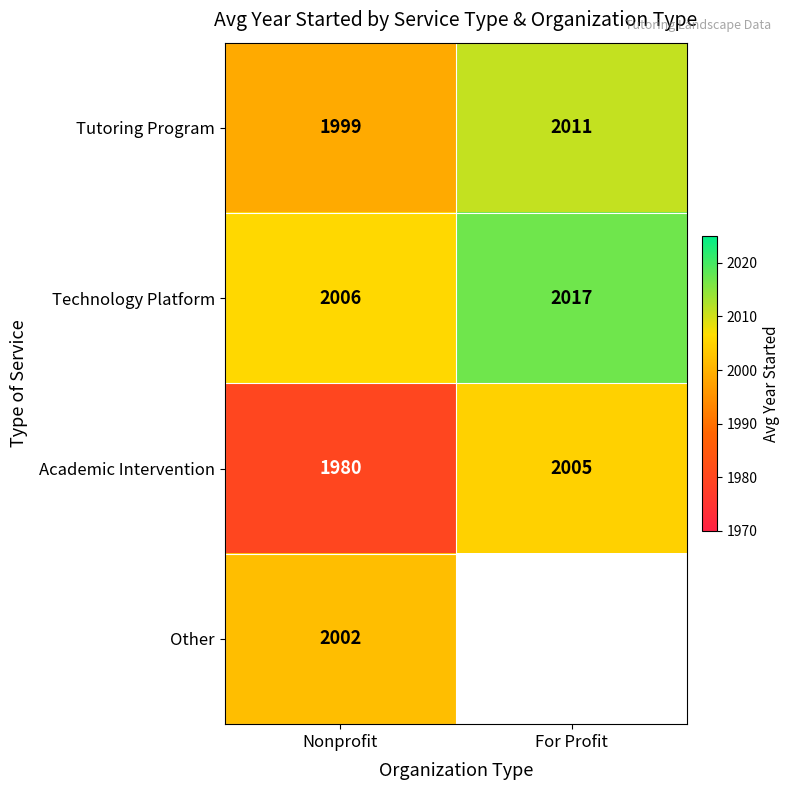

Count the Academic Intervention values in the range 1980 to 2005.

2